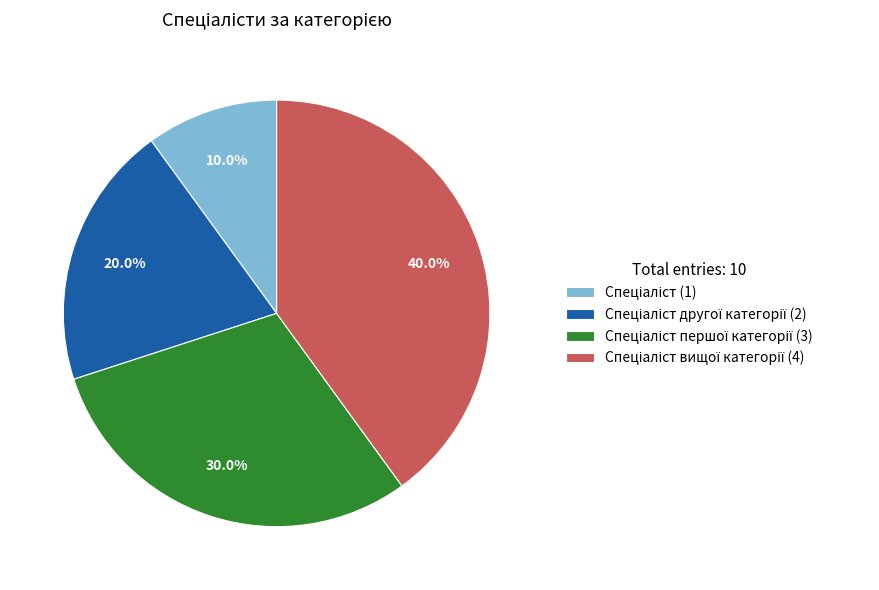

How many segments does this pie chart have?

4